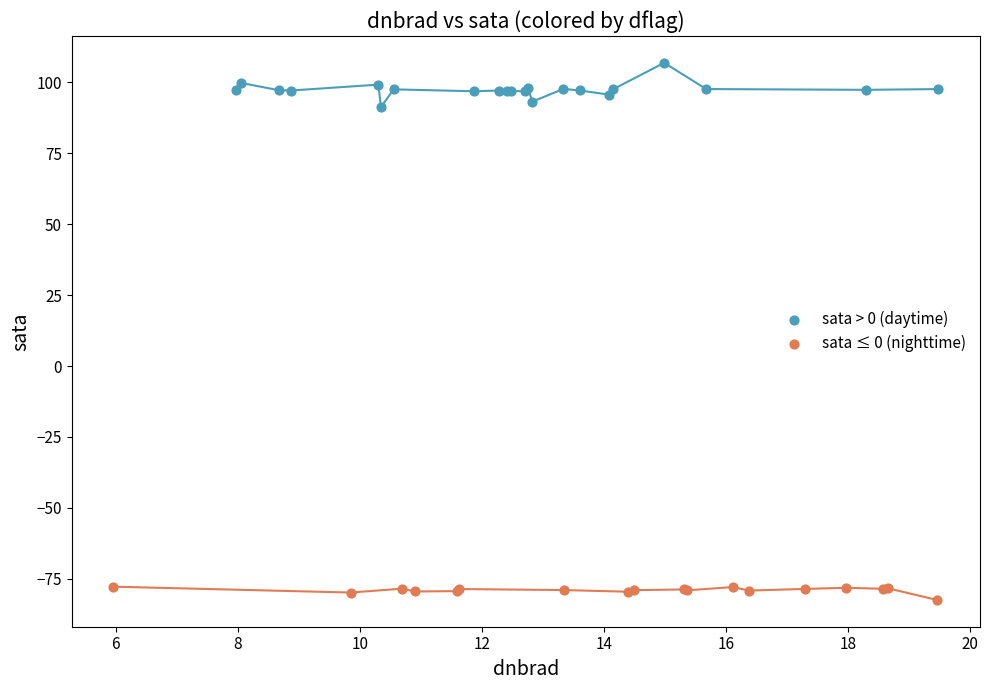

Which series contains the highest Y value?

sata > 0 (daytime)